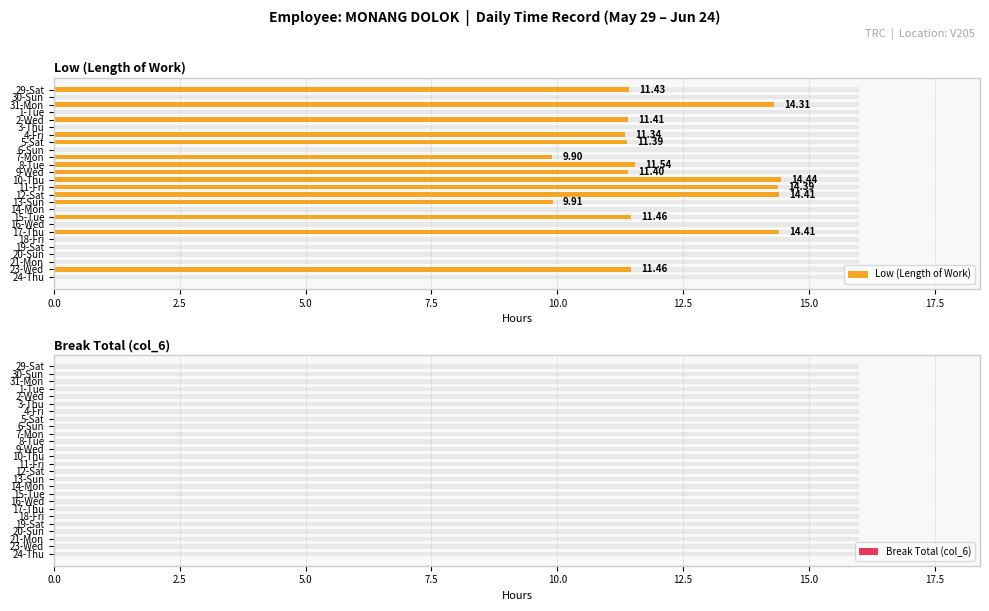

What is the average value of the Low (Length of Work) series?

7.0